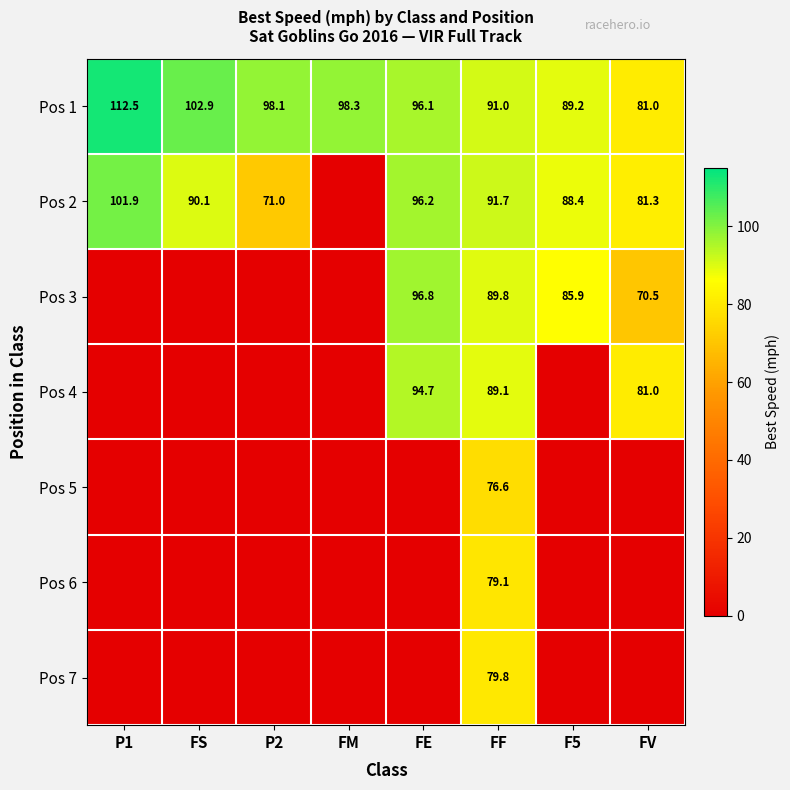

What is the sum of all Pos 1 values?

769.1